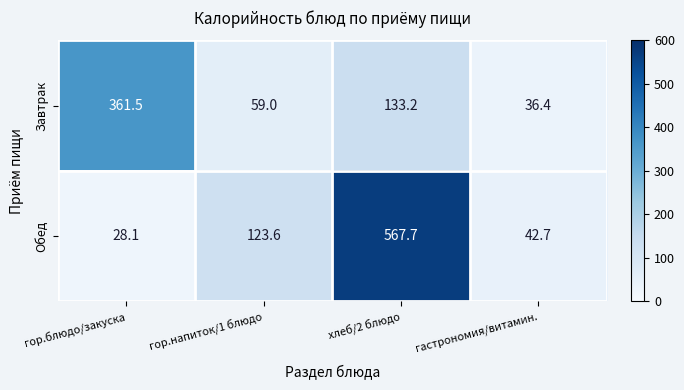

How many values in the Завтрак series exceed 133?

2